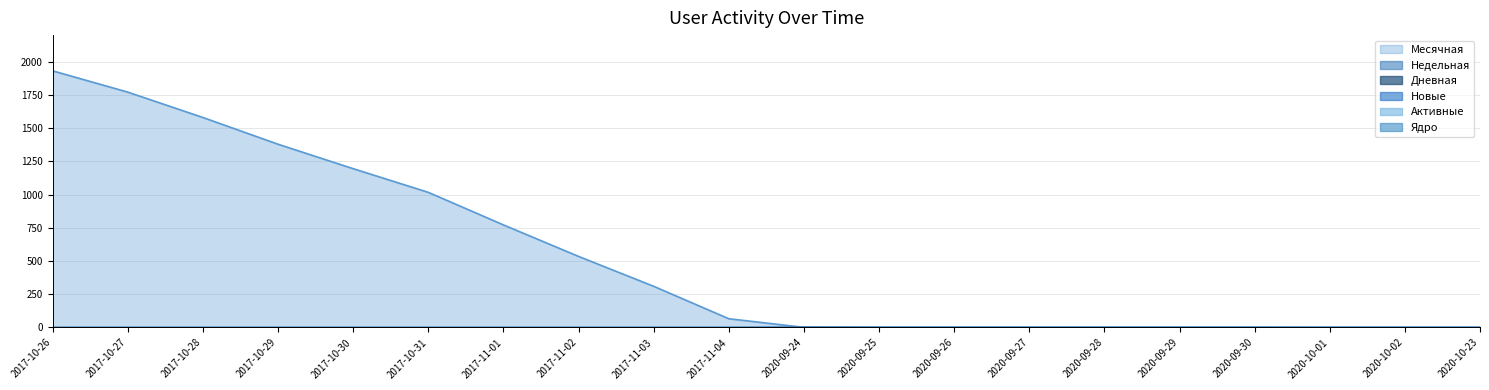

How many lines are shown in the chart?

6